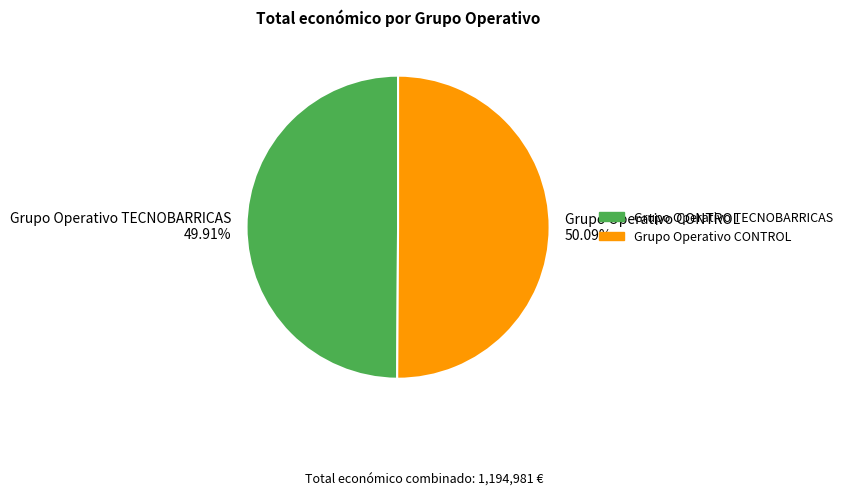

Is the sum of Grupo Operativo TECNOBARRICAS and Grupo Operativo CONTROL greater than half?

Yes